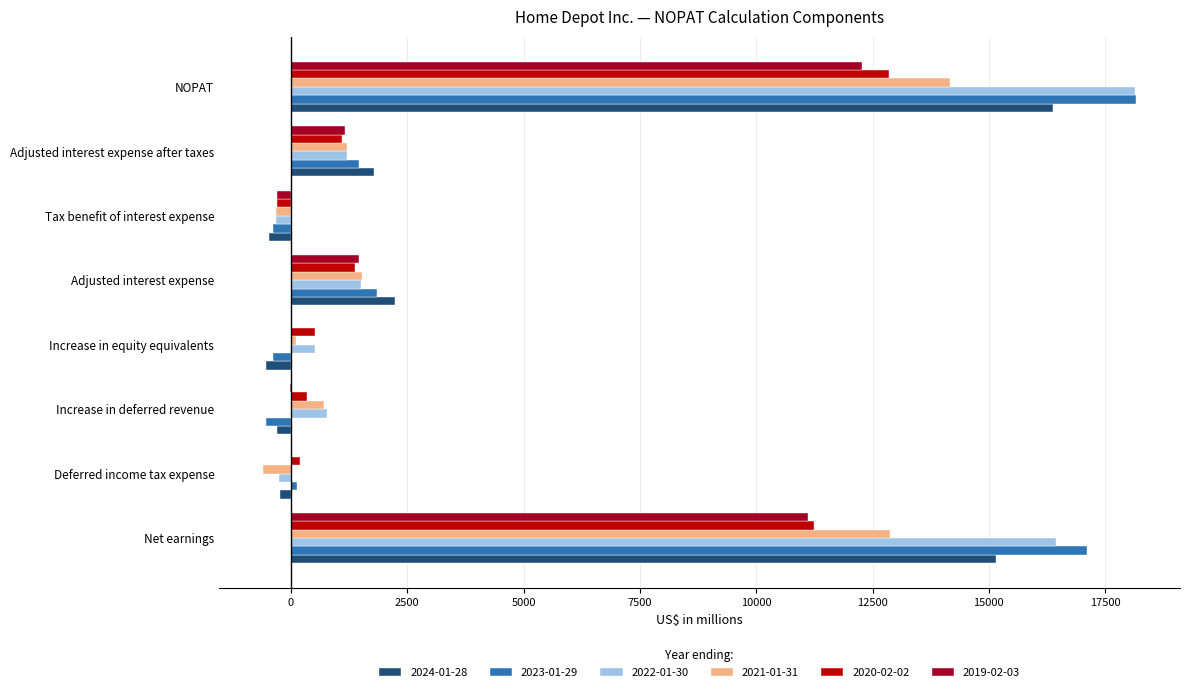

How many data points does each series have?

8